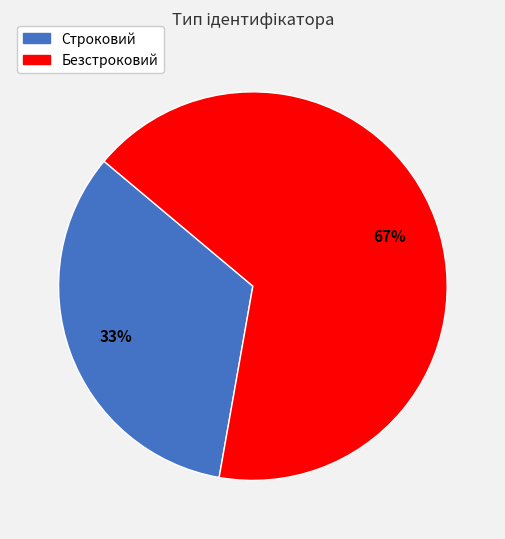

To the nearest percent, what portion does Строковий represent?

33%